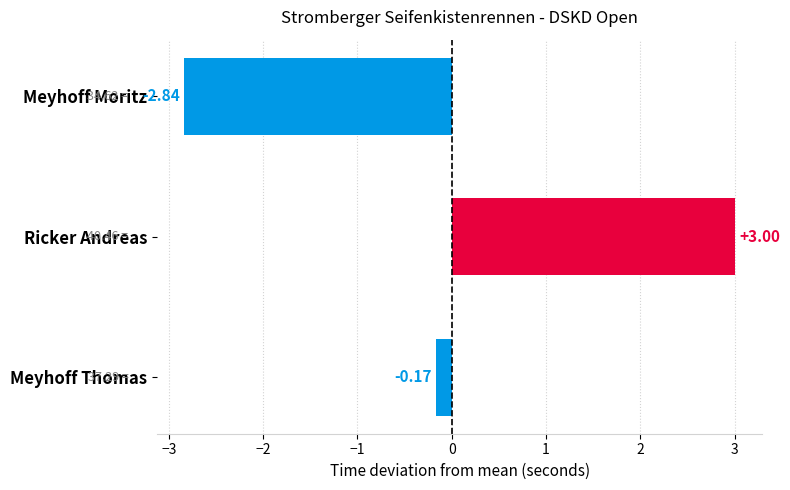

What is the label of the 3rd bar from the bottom?

Meyhoff Moritz